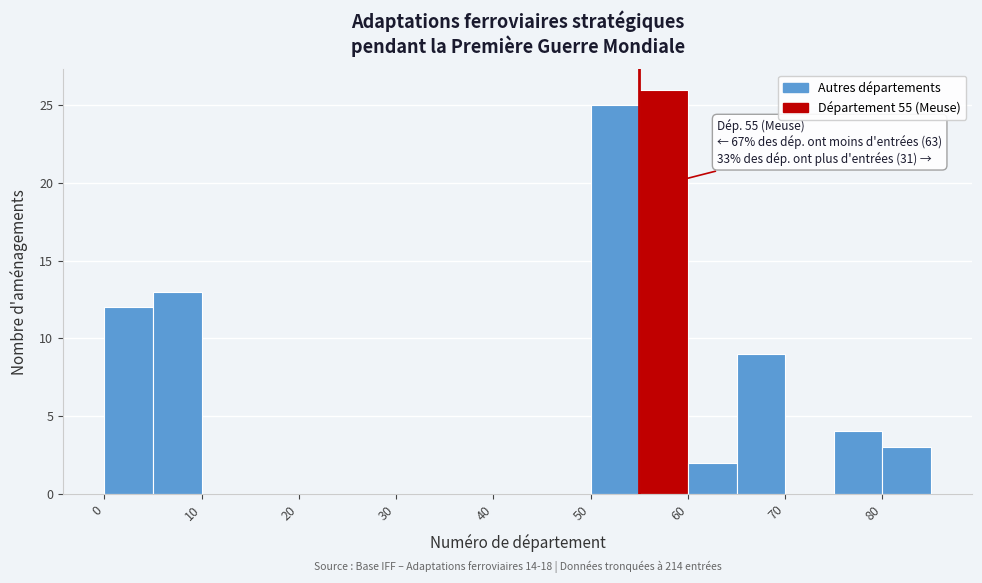

Over which range of the x-axis is the bar tallest?

55 to 60